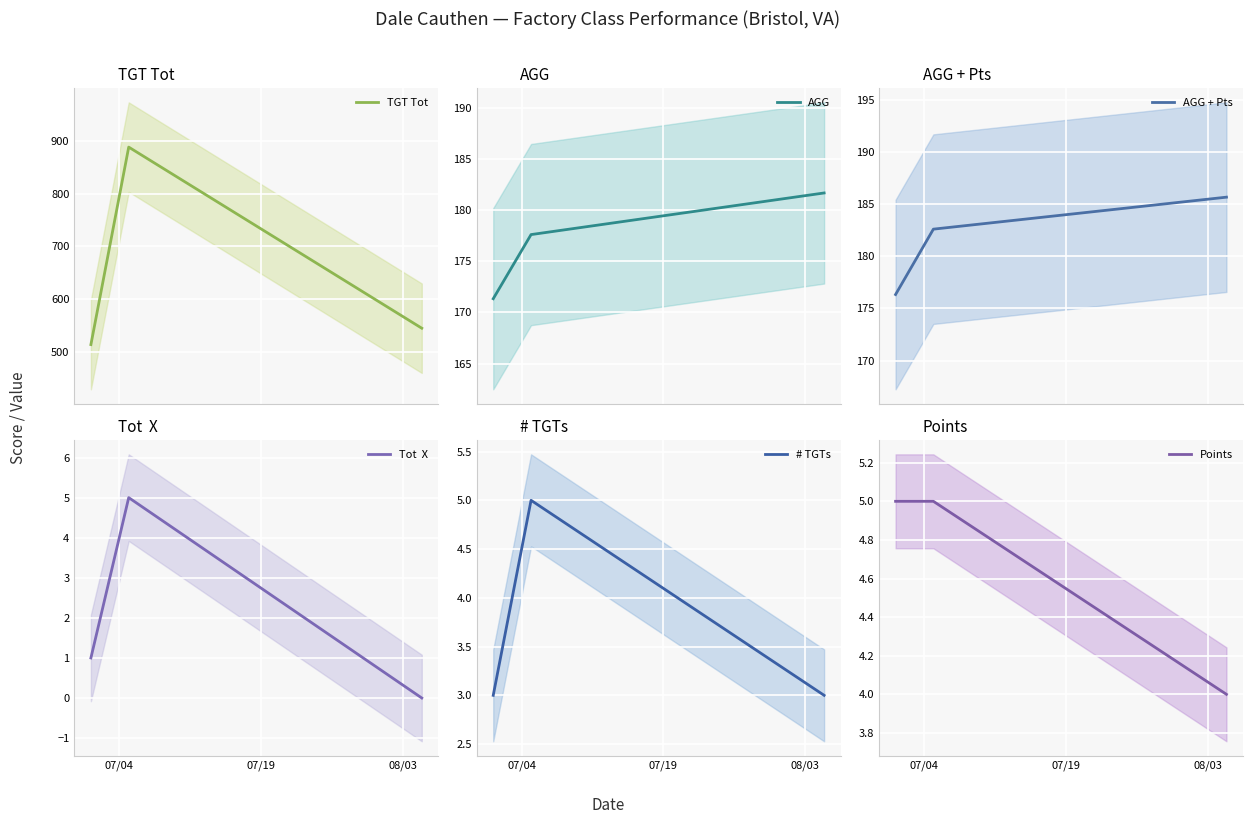

What is the average value of the AGG + Pts series?

181.5